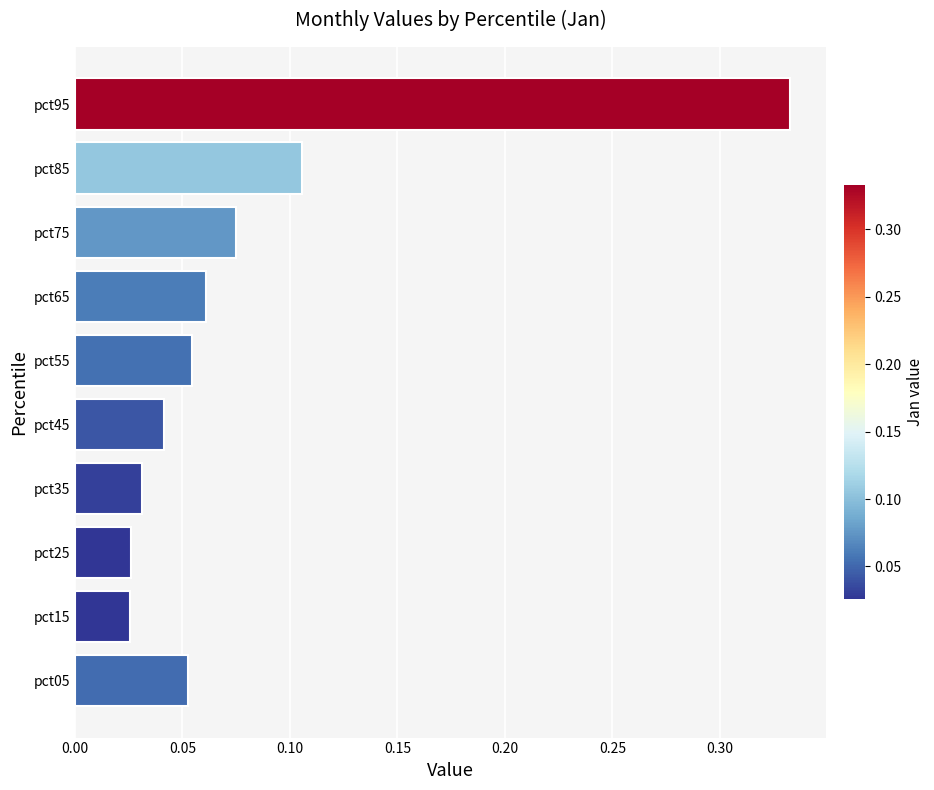

The chart shows a value of 0.1 at pct35. True or false?

False